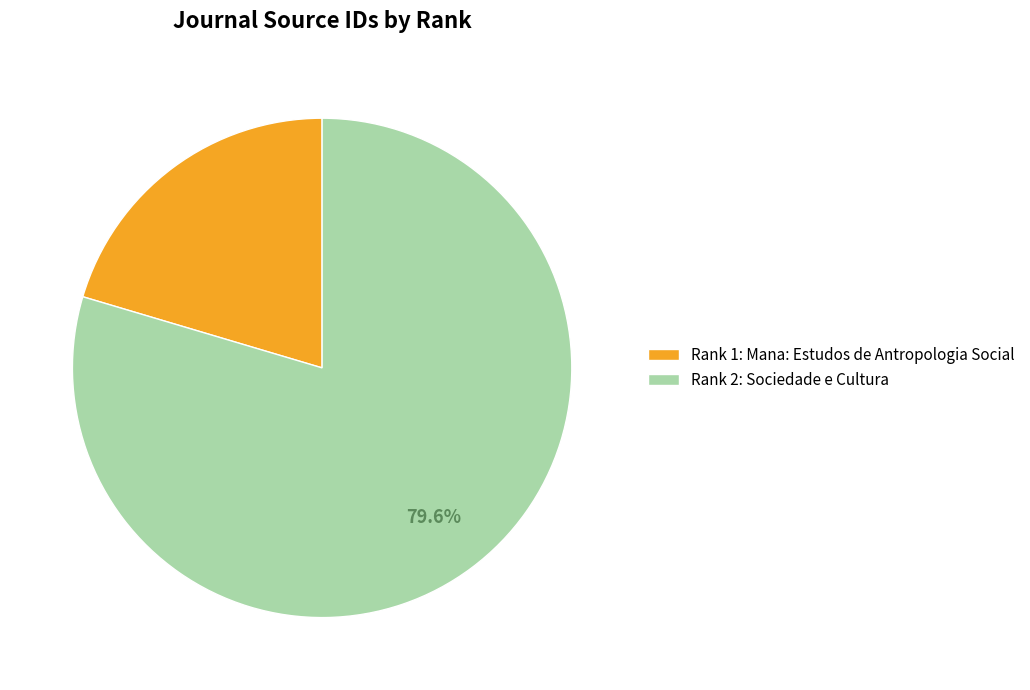

Is the sum of Rank 2: Sociedade e Cultura and Rank 1: Mana: Estudos de Antropologia Social greater than half?

Yes